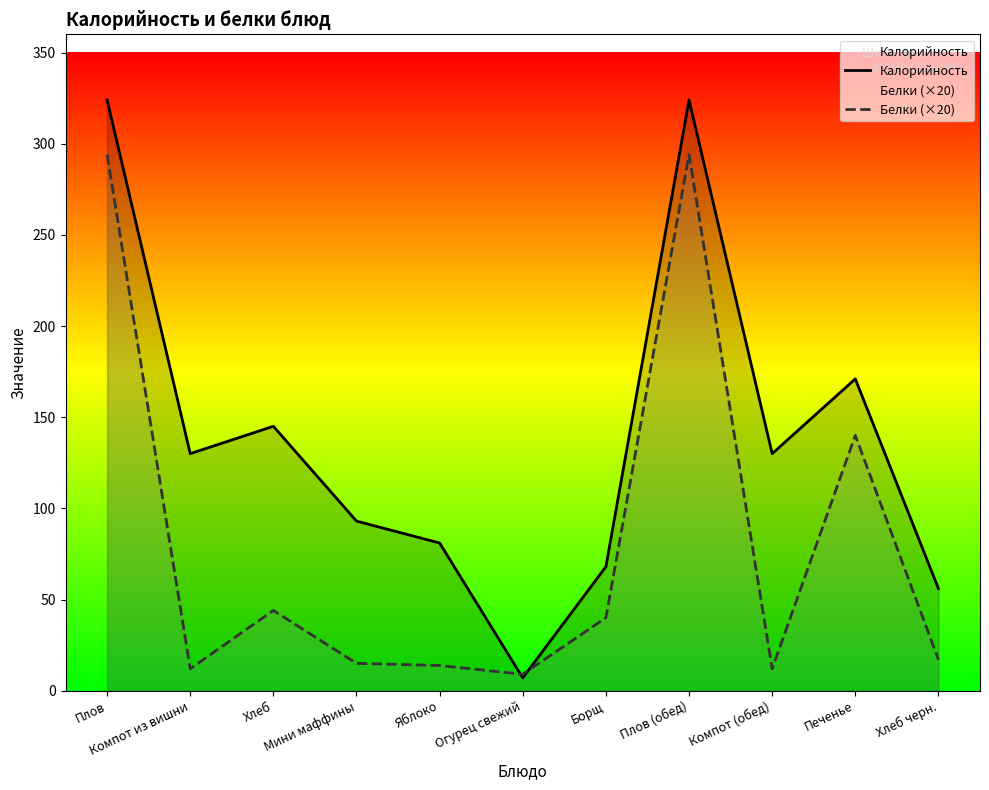

How many values in the Белки (×20) series exceed 17?

5